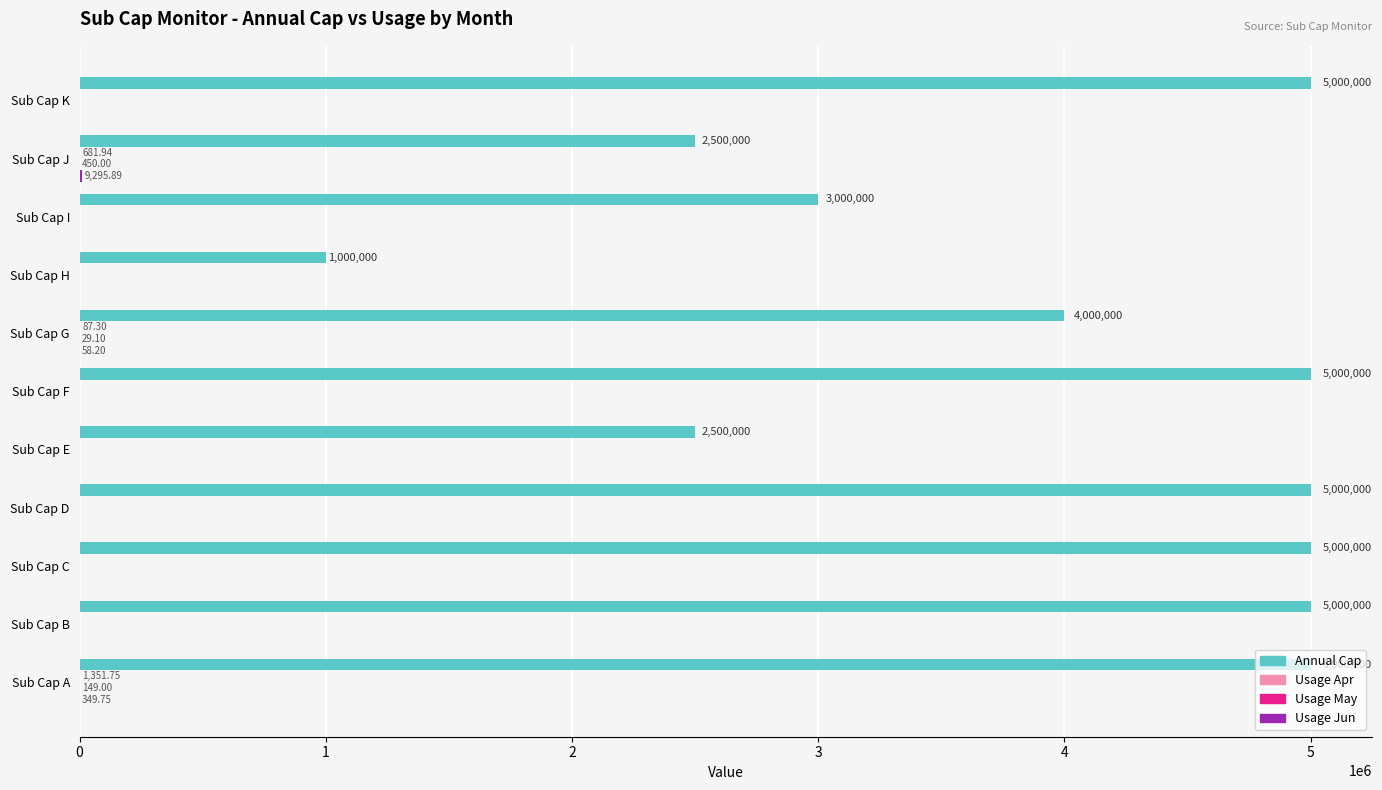

What is the average value of the Annual Cap series?

3909090.9